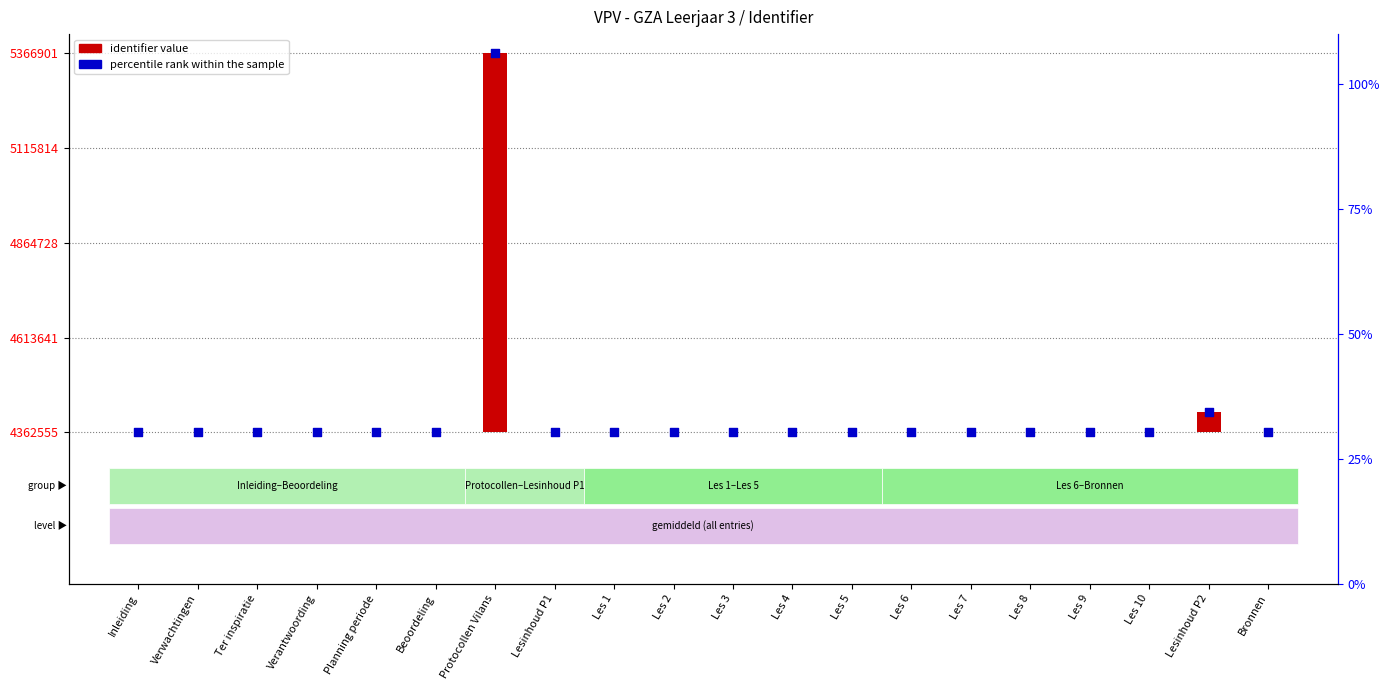

At which category is the sum across all series the highest?

Protocollen Vilans